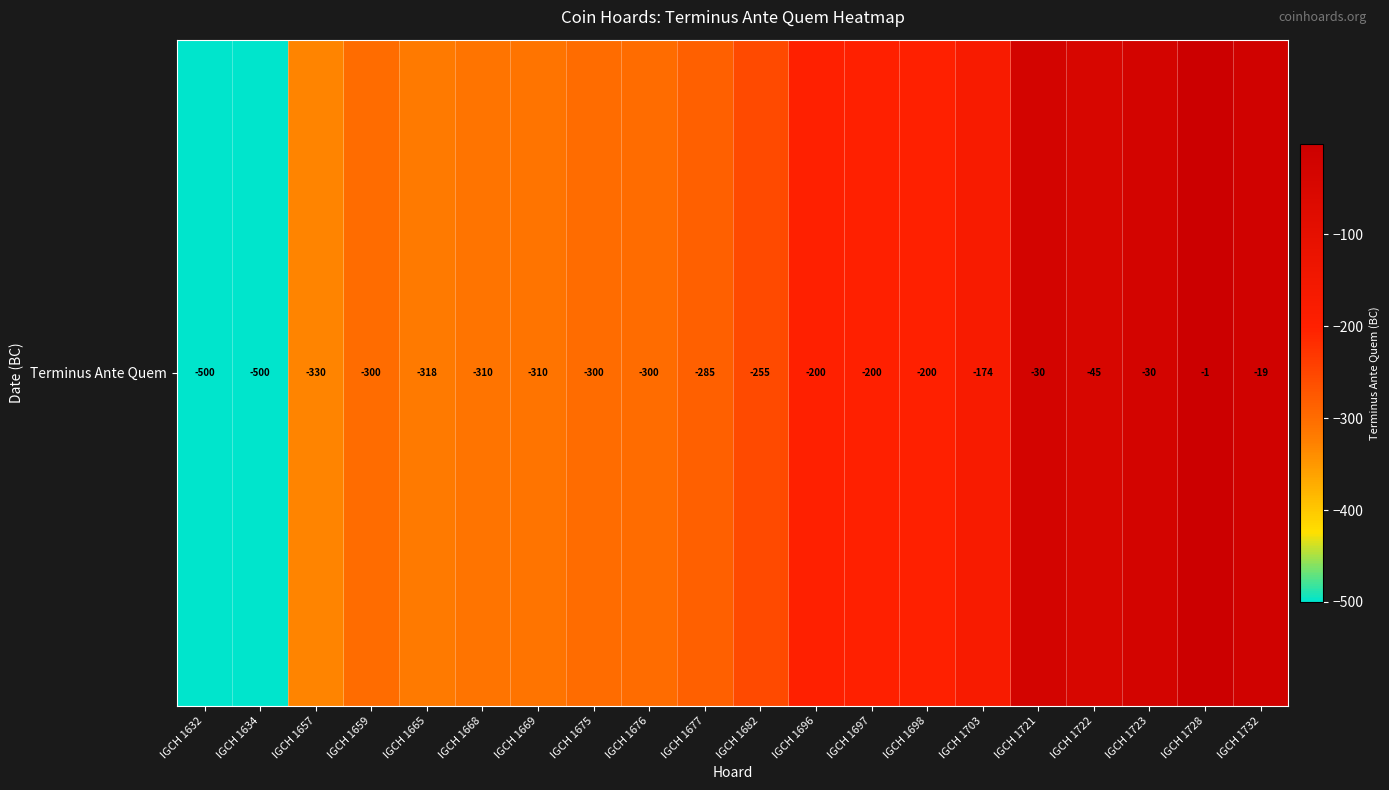

Between IGCH 1703 and IGCH 1728, which is larger?

IGCH 1728